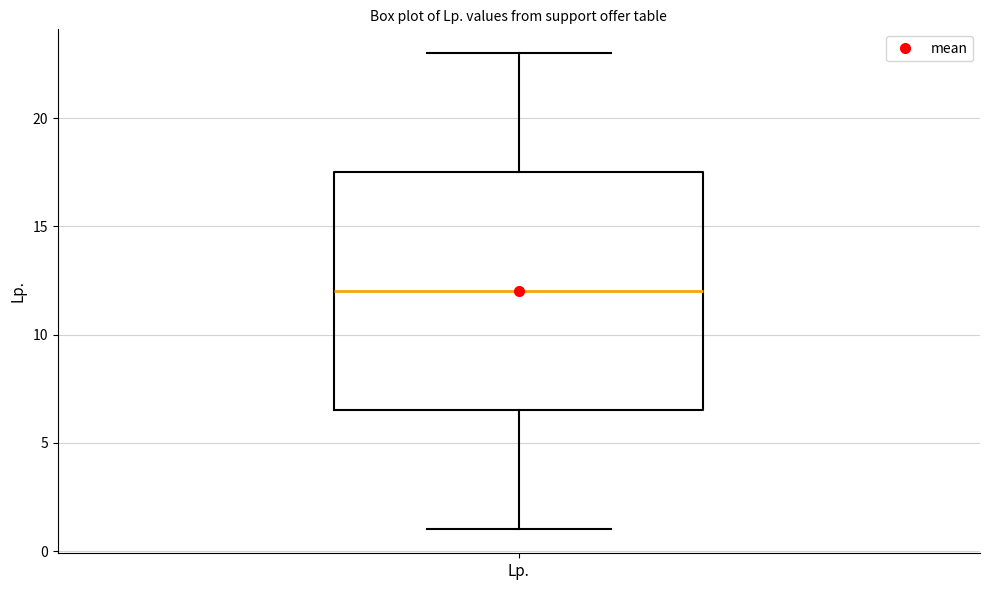

Where does the upper whisker of the box for Lp. end on the y-axis? The values are not printed on the chart, so give them approximately, as read against the axis.

23.0